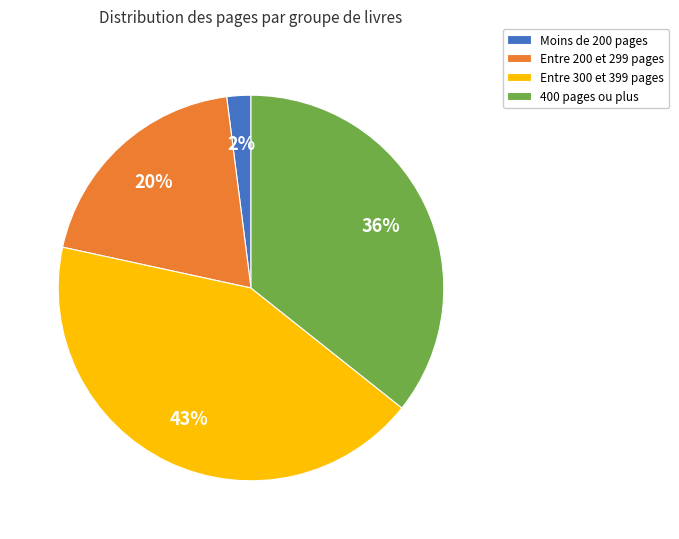

Is the sum of Moins de 200 pages and Entre 300 et 399 pages greater than half?

No